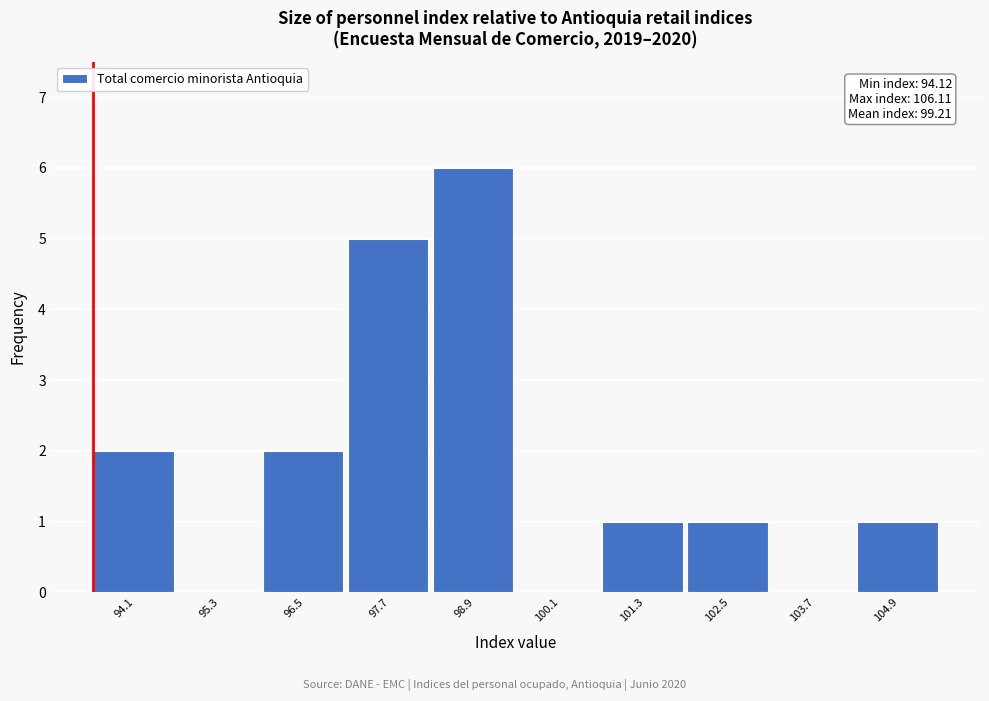

Reading right to left, transcribe all the data shown in this chart.

104.9=1	103.7=0	102.5=1	101.3=1	100.1=0	98.9=6	97.7=5	96.5=2	95.3=0	94.1=2